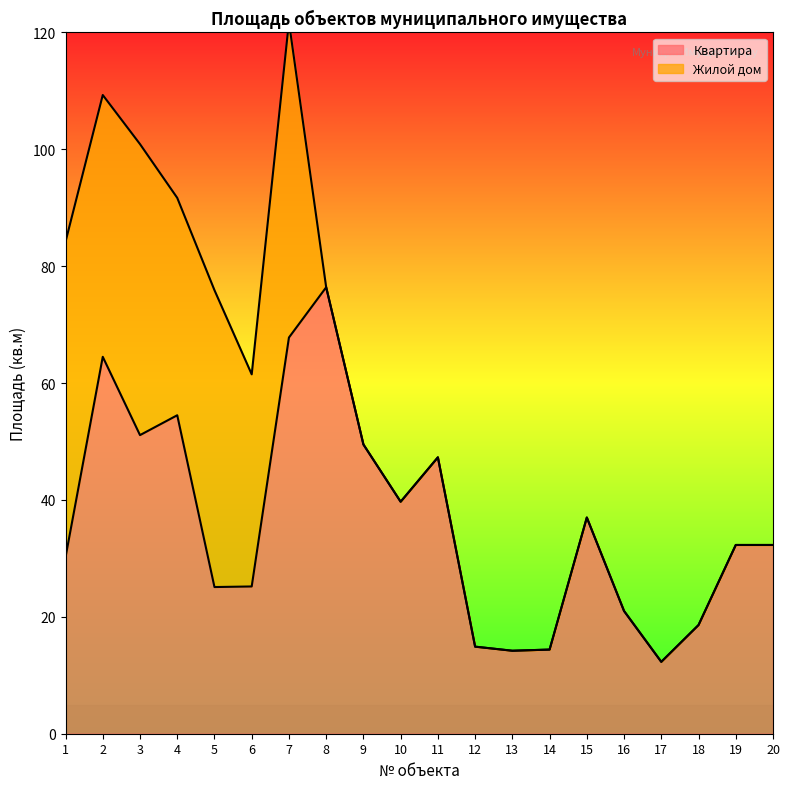

What is the sum of all values?

728.3